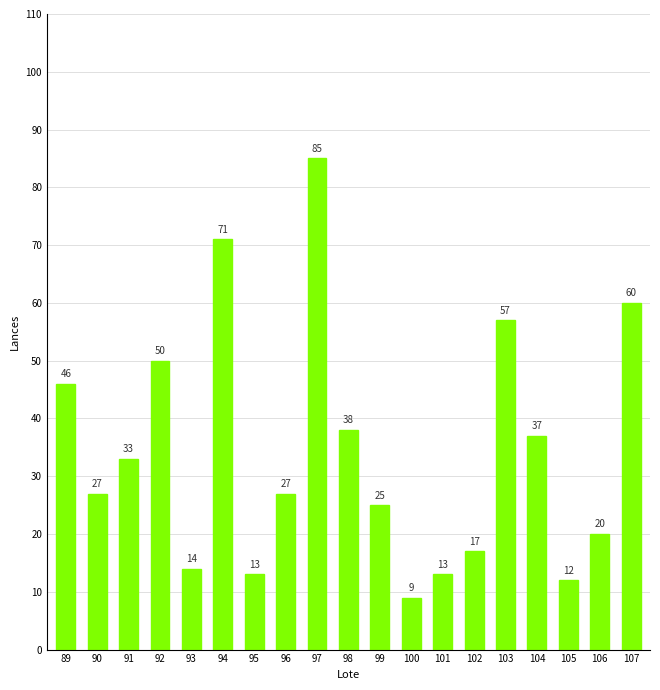

Which label corresponds to the largest value in the chart?

97